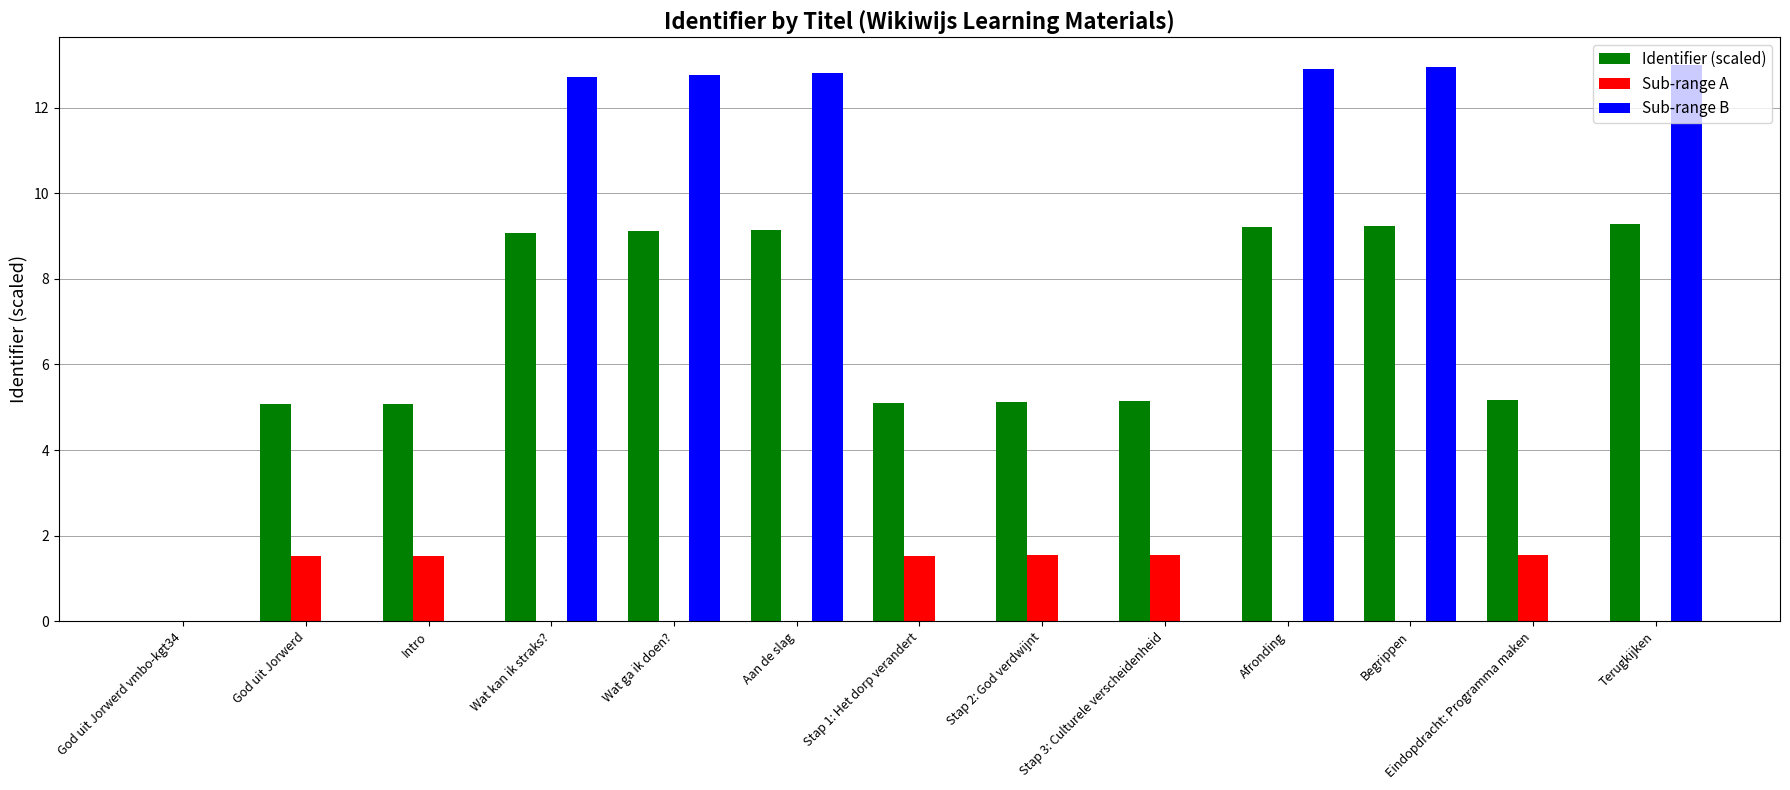

How many groups of bars are there?

13